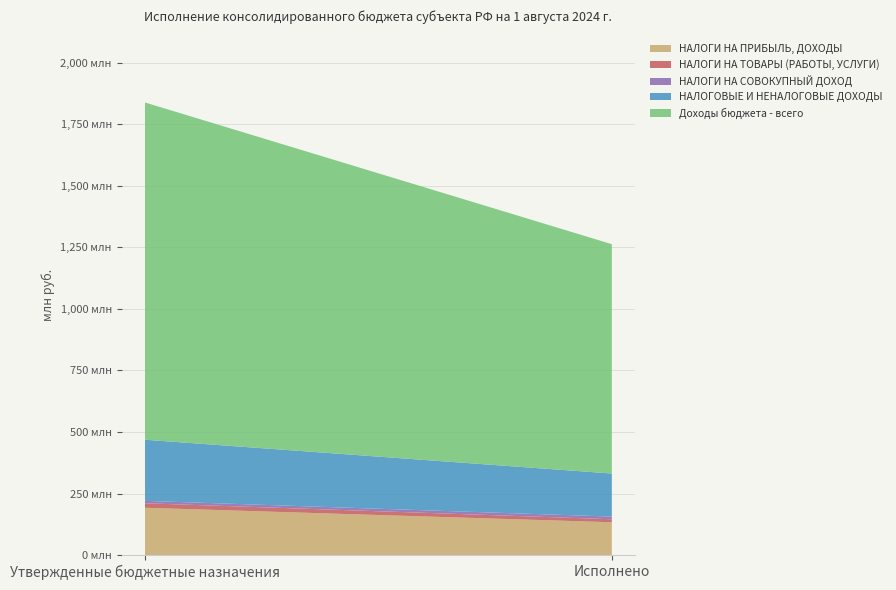

Reading left to right, transcribe all the data shown in this chart.

НАЛОГИ НА ПРИБЫЛЬ, ДОХОДЫ: Утвержденные бюджетные назначения=192182000.0	Исполнено=133281591.0
НАЛОГИ НА ТОВАРЫ (РАБОТЫ, УСЛУГИ): Утвержденные бюджетные назначения=18300000.0	Исполнено=12240449.7
НАЛОГИ НА СОВОКУПНЫЙ ДОХОД: Утвержденные бюджетные назначения=9710000.0	Исполнено=10823254.0
НАЛОГОВЫЕ И НЕНАЛОГОВЫЕ ДОХОДЫ: Утвержденные бюджетные назначения=248243000.0	Исполнено=174901266.6
Доходы бюджета - всего: Утвержденные бюджетные назначения=1369979439.3	Исполнено=931620445.4